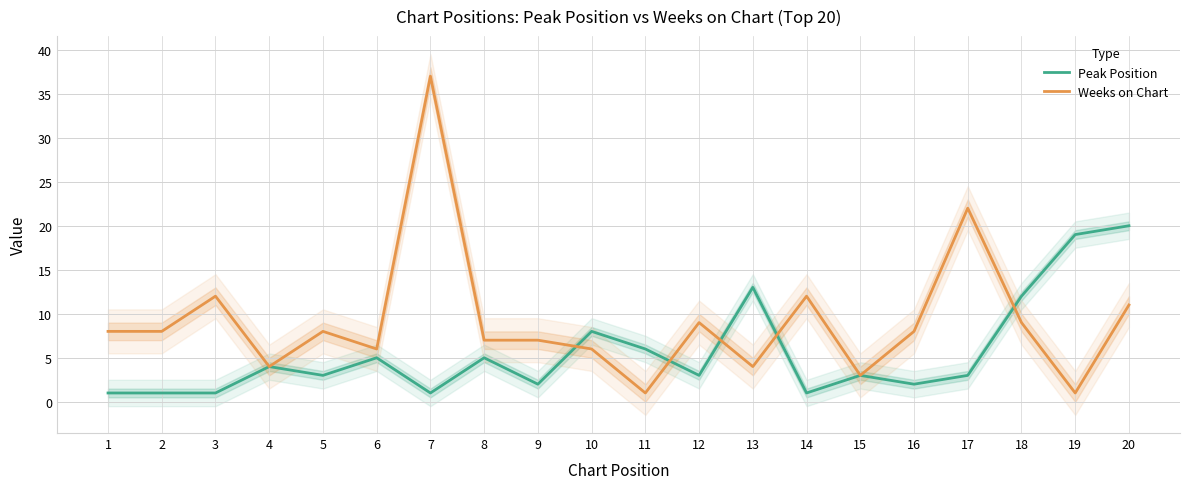

What is the value of the Peak Position point at the 3rd from the left?

1